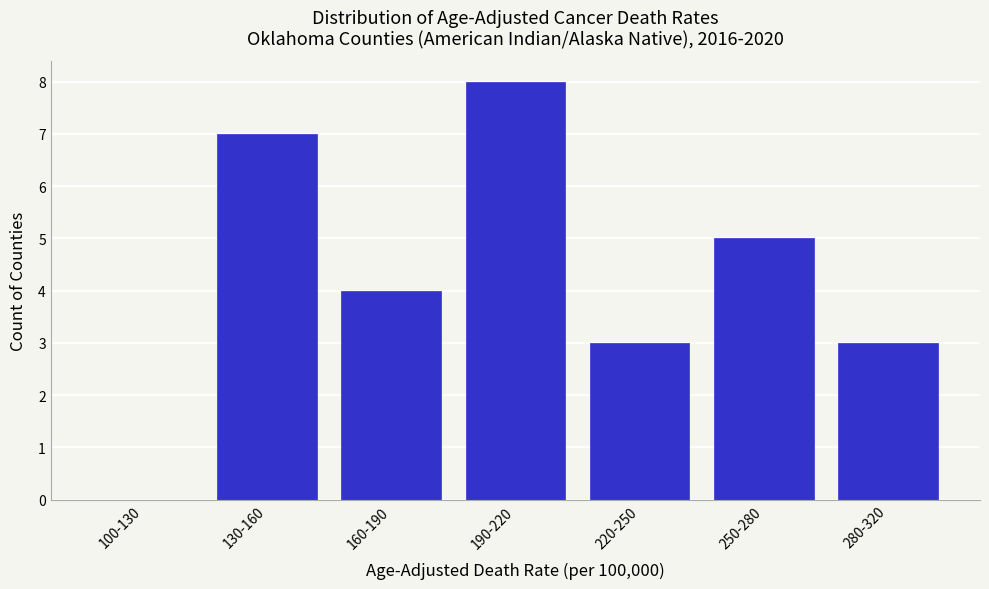

Reading left to right, what are all the values shown in this chart?

100-130=0	130-160=7	160-190=4	190-220=8	220-250=3	250-280=5	280-320=3